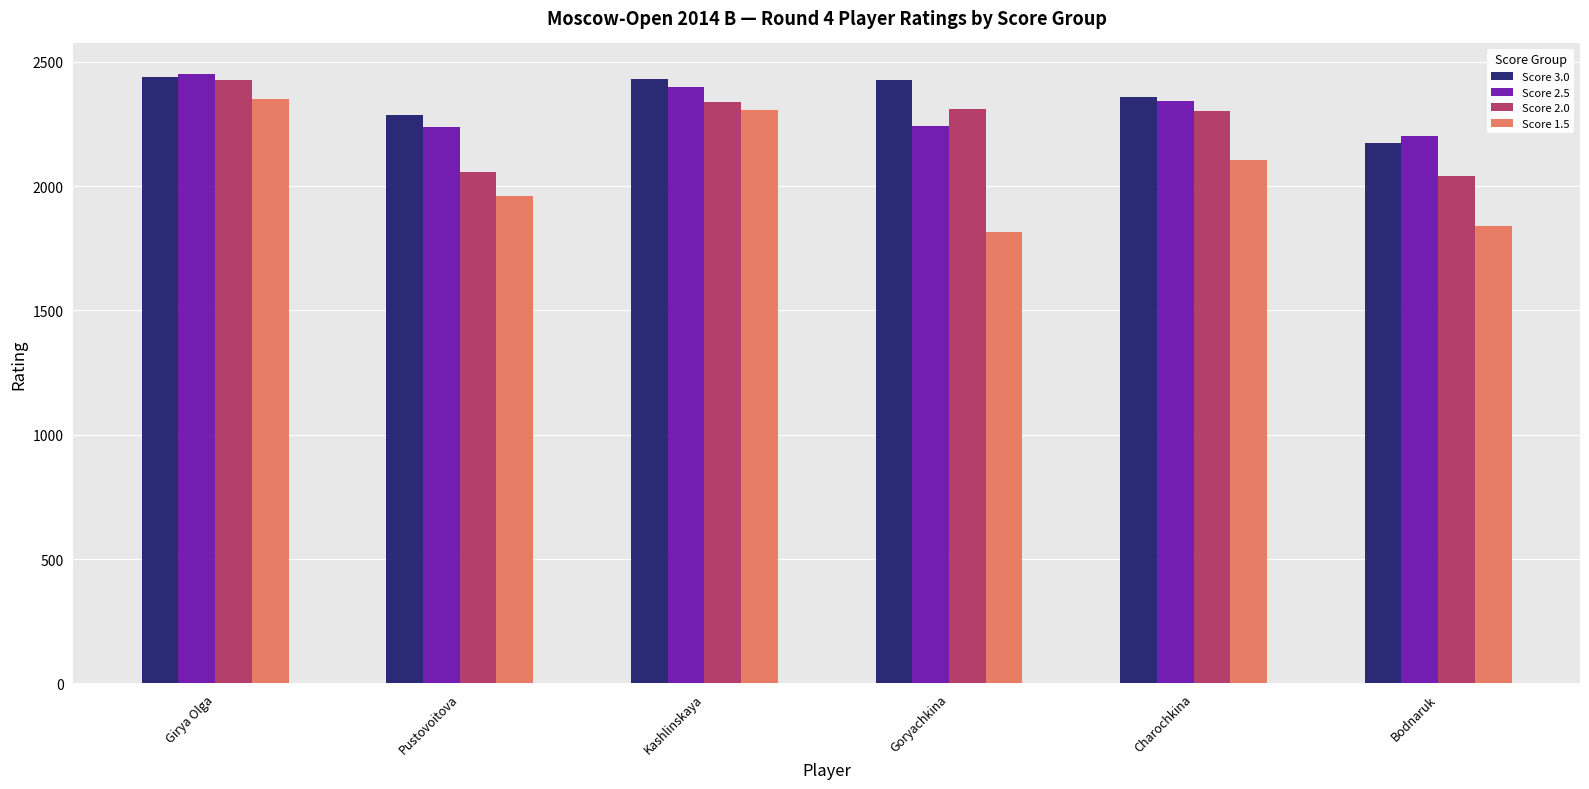

Which series has the widest spread of values?

Score 1.5